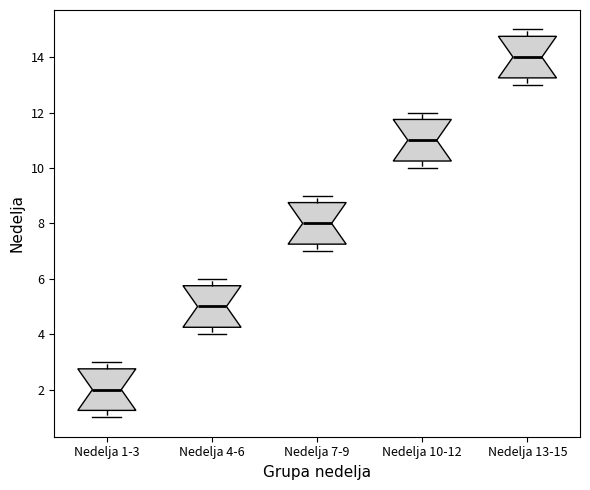

Reading left to right, read every box against the y-axis: the position of its median line, the range the box covers, and the ends of its whiskers. The values are not printed on the chart, so give them approximately, as read against the axis.

Nedelja 1-3: median 2.0, box 1.2 to 2.8, whiskers 1.0 to 3.0
Nedelja 4-6: median 5.0, box 4.2 to 5.8, whiskers 4.0 to 6.0
Nedelja 7-9: median 8.0, box 7.2 to 8.8, whiskers 7.0 to 9.0
Nedelja 10-12: median 11.0, box 10.2 to 11.8, whiskers 10.0 to 12.0
Nedelja 13-15: median 14.0, box 13.2 to 14.8, whiskers 13.0 to 15.0